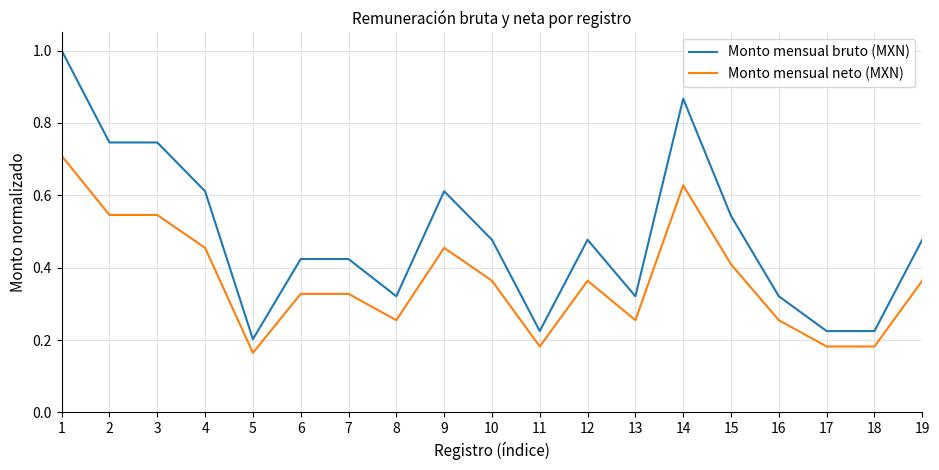

Which category has the lowest value in the Monto mensual bruto (MXN) series?

5